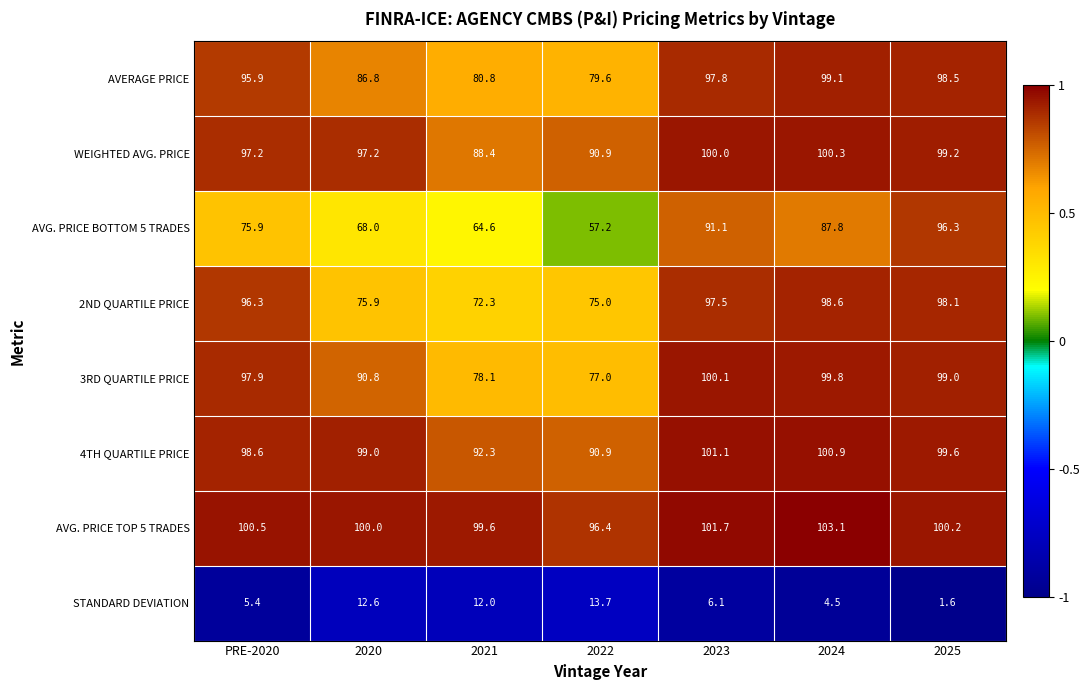

What is the minimum value shown in the chart?

1.6